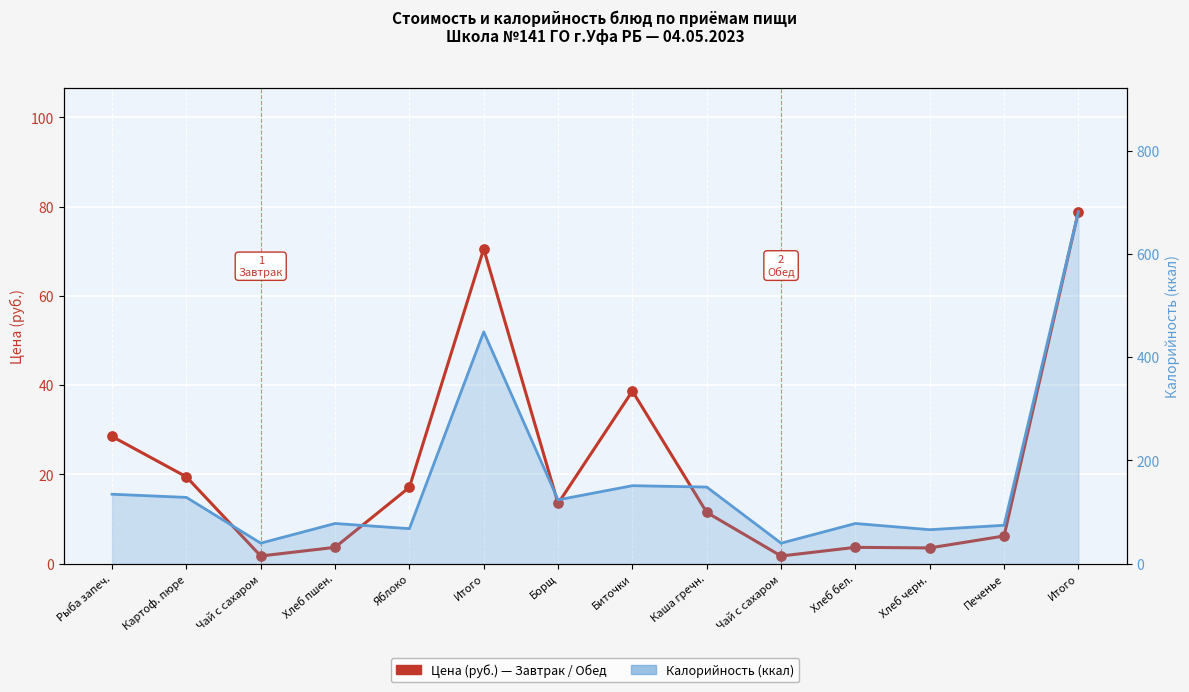

What is the ratio of the value at Итого to the value at Хлеб черн.?

19.9